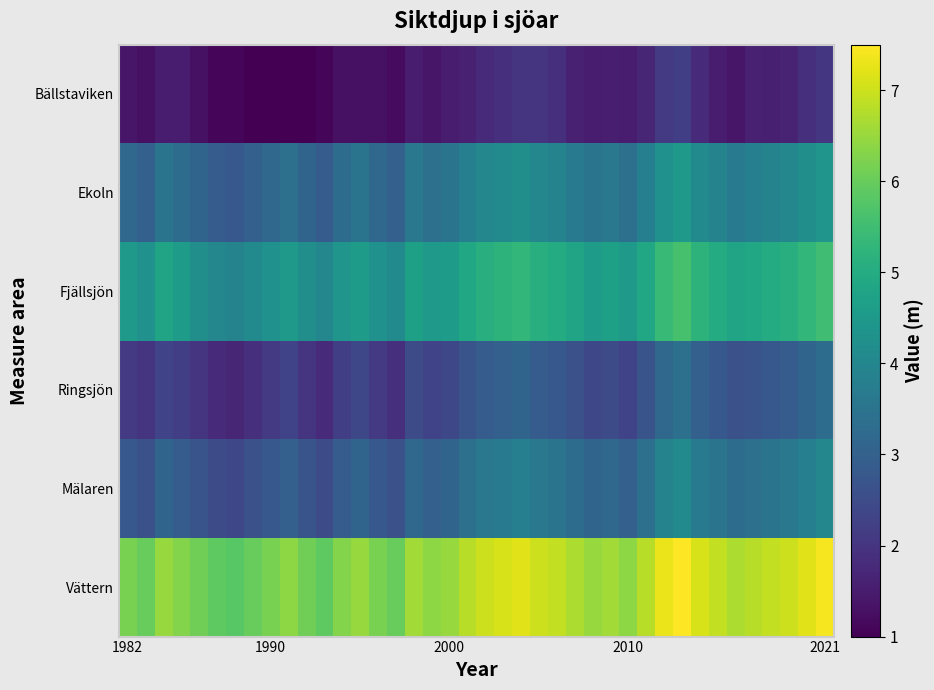

Reading left to right, extract all data points from this chart.

Bällstaviken: 1.4	1.3	1.5	1.5	1.3	1.1	1.1	1.0	1.0	1.0	1.0	1.1	1.3	1.3	1.3	1.2	1.5	1.4	1.5	1.6	1.8	1.9	2.0	2.0	1.9	1.6	1.5	1.5	1.5	1.7	2.1	2.2	1.8	1.5	1.4	1.6	1.6	1.6	1.9	2.0
Ekoln: 3.2	3.0	3.5	3.3	3.1	2.9	2.8	3.0	3.2	3.4	3.1	2.9	3.3	3.5	3.2	3.0	3.6	3.4	3.5	3.8	4.0	4.1	4.2	4.0	3.9	3.7	3.5	3.6	3.4	3.8	4.3	4.5	4.1	3.9	3.7	3.8	3.9	4.0	4.2	4.4
Fjällsjön: 4.5	4.3	4.8	4.6	4.2	4.0	3.9	4.1	4.3	4.5	4.2	4.0	4.4	4.6	4.3	4.1	4.7	4.5	4.6	4.9	5.1	5.2	5.3	5.1	5.0	4.8	4.6	4.7	4.5	4.9	5.4	5.6	5.2	5.0	4.8	4.9	5.0	5.1	5.3	5.5
Ringsjön: 2.1	2.0	2.3	2.2	2.0	1.8	1.7	1.9	2.1	2.3	2.0	1.8	2.2	2.4	2.1	1.9	2.5	2.3	2.4	2.7	2.9	3.0	3.1	2.9	2.8	2.6	2.4	2.5	2.3	2.7	3.2	3.4	3.0	2.8	2.6	2.7	2.8	2.9	3.1	3.3
Mälaren: 2.8	2.6	3.1	2.9	2.7	2.5	2.4	2.6	2.8	3.0	2.7	2.5	2.9	3.1	2.8	2.6	3.2	3.0	3.1	3.4	3.6	3.7	3.8	3.6	3.5	3.3	3.1	3.2	3.0	3.4	3.9	4.1	3.7	3.5	3.3	3.4	3.5	3.6	3.8	4.0
Vättern: 6.2	6.0	6.5	6.3	6.1	5.9	5.8	6.0	6.2	6.4	6.1	5.9	6.3	6.5	6.2	6.0	6.6	6.4	6.5	6.8	7.0	7.1	7.2	7.0	6.9	6.7	6.5	6.6	6.4	6.8	7.3	7.5	7.1	6.9	6.7	6.8	6.9	7.0	7.2	7.4